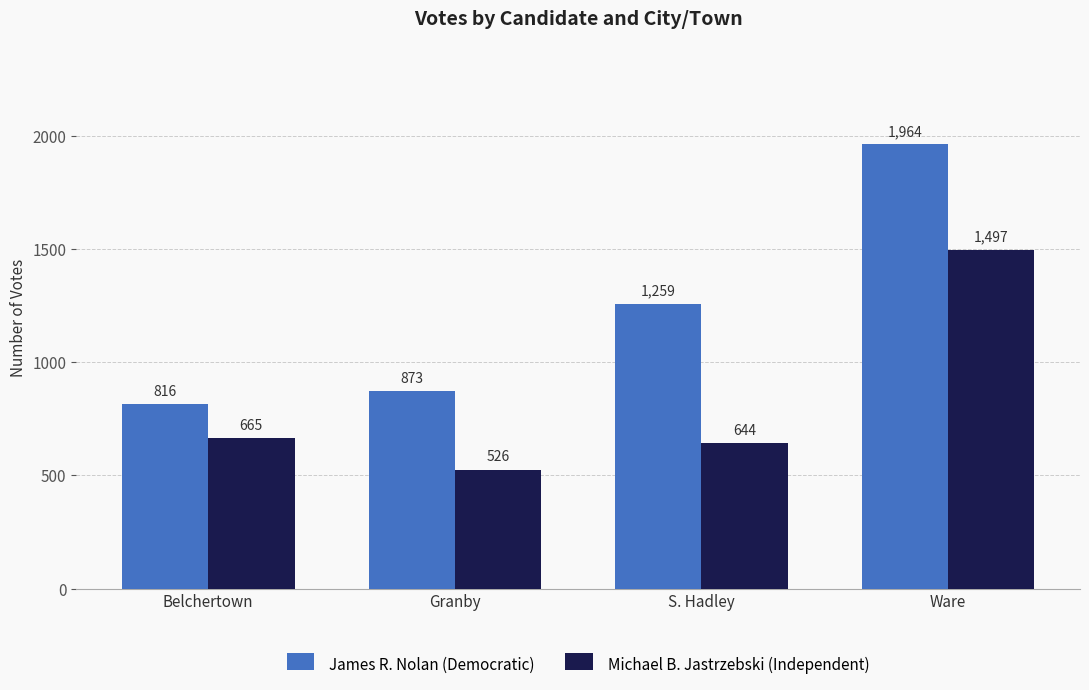

Which series has the largest range (max minus min)?

James R. Nolan (Democratic)